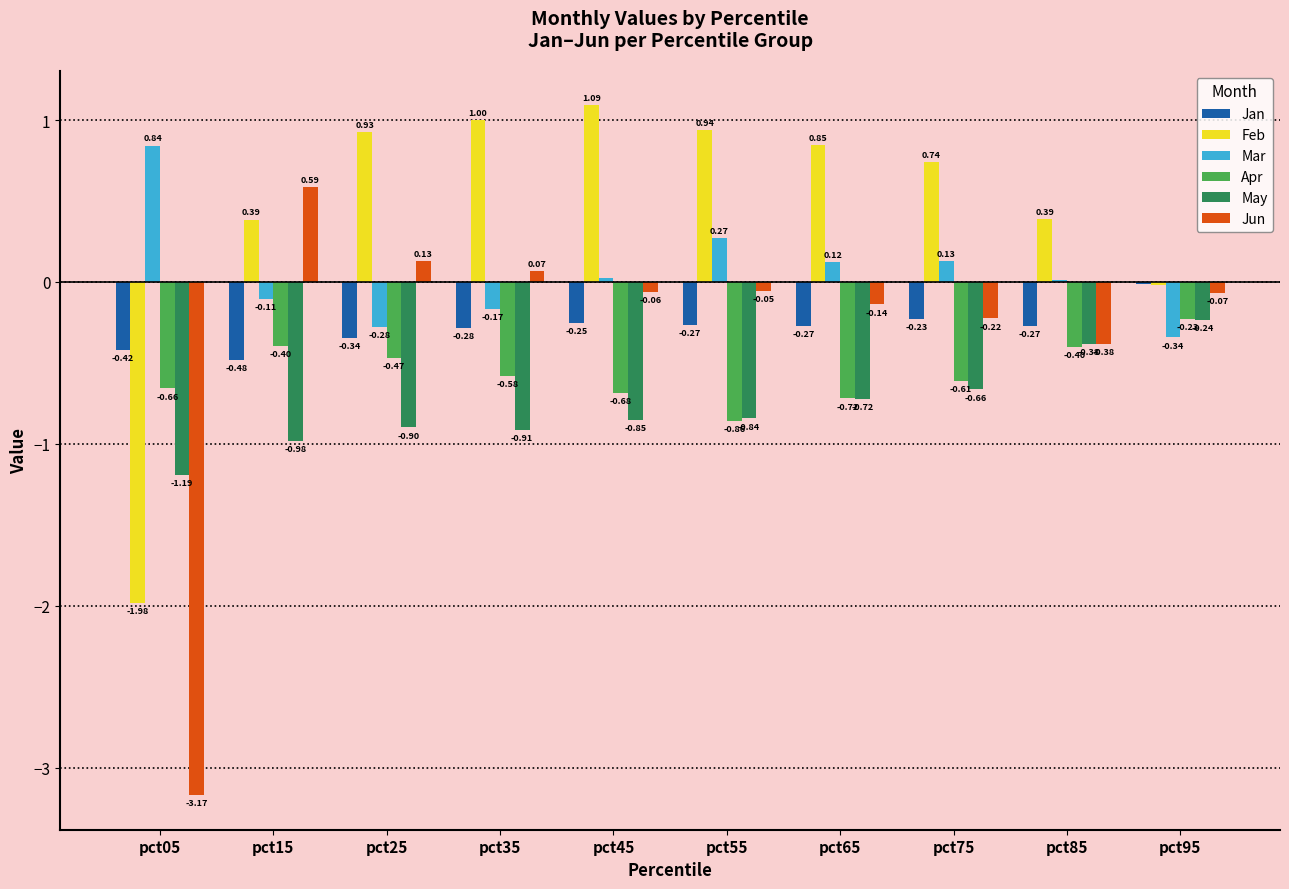

The value of Feb at pct65 is 1.5. True or false?

False